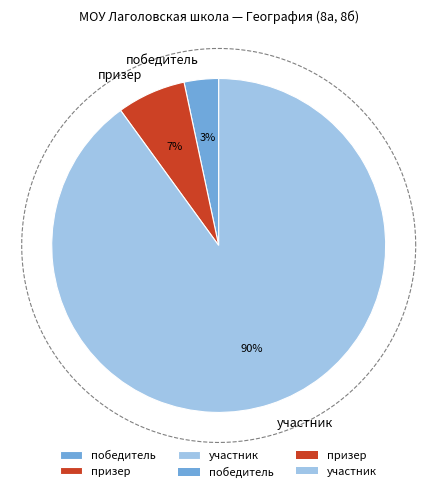

Which category has the smallest portion of the pie?

победитель